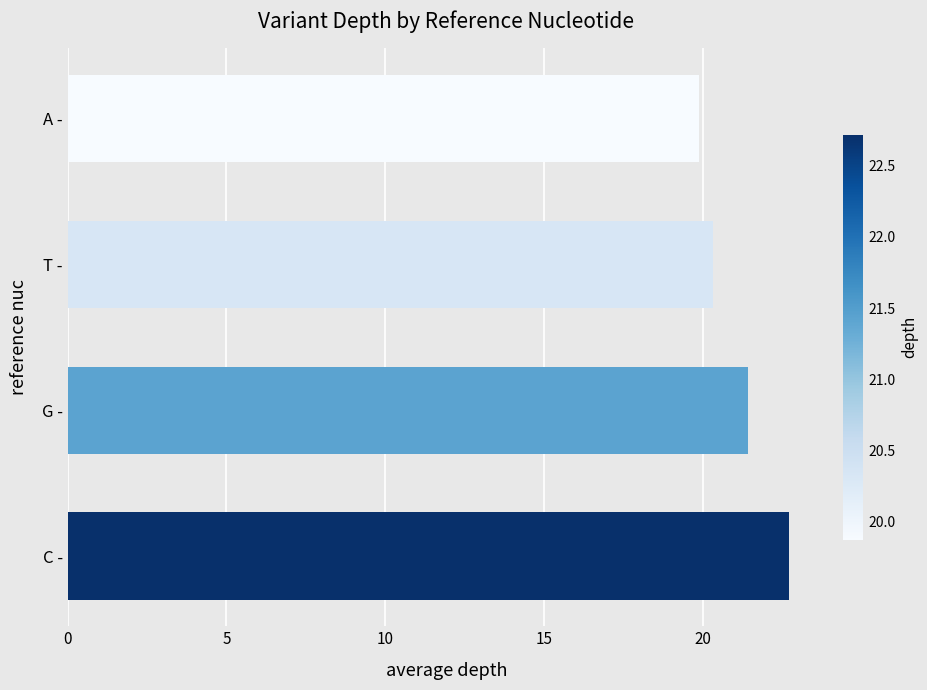

Where is the data nearest to the value 21?

G -